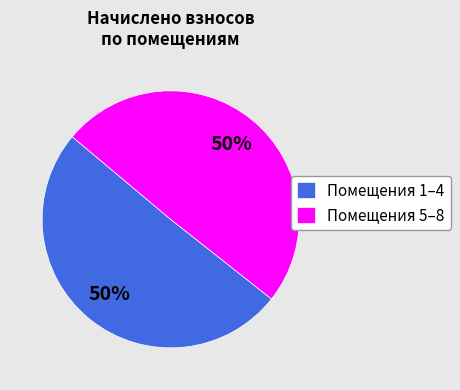

Do Помещения 5–8 and Помещения 1–4 together represent more than half of the pie?

Yes